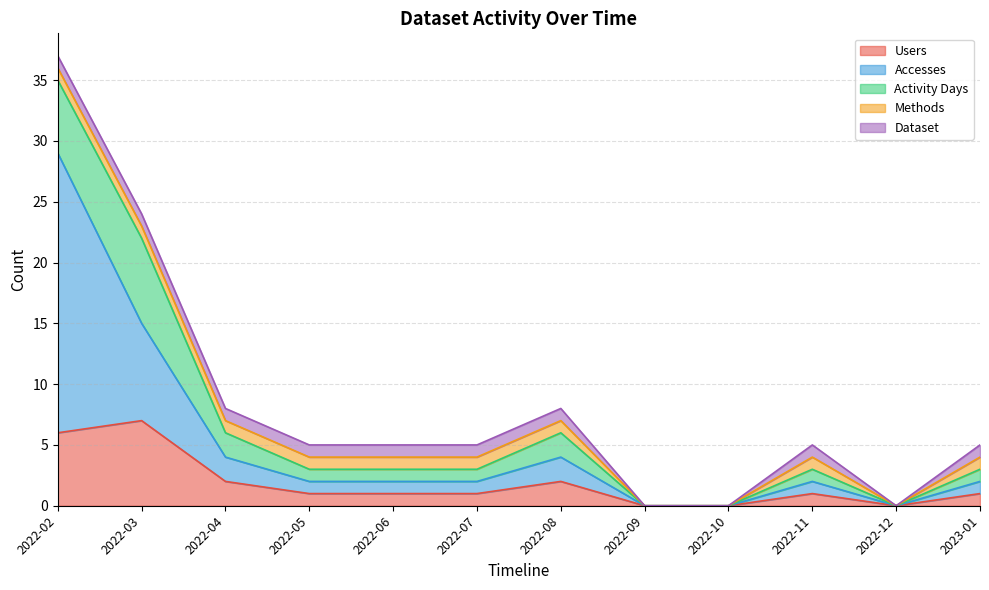

True or false: Accesses and Dataset cross at least once.

False